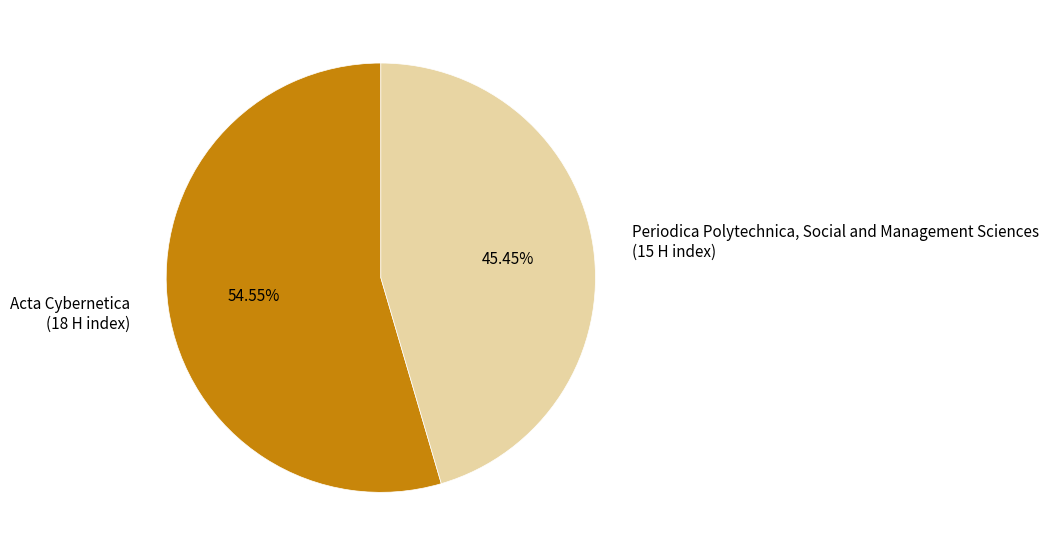

Count the number of slices in the pie.

2